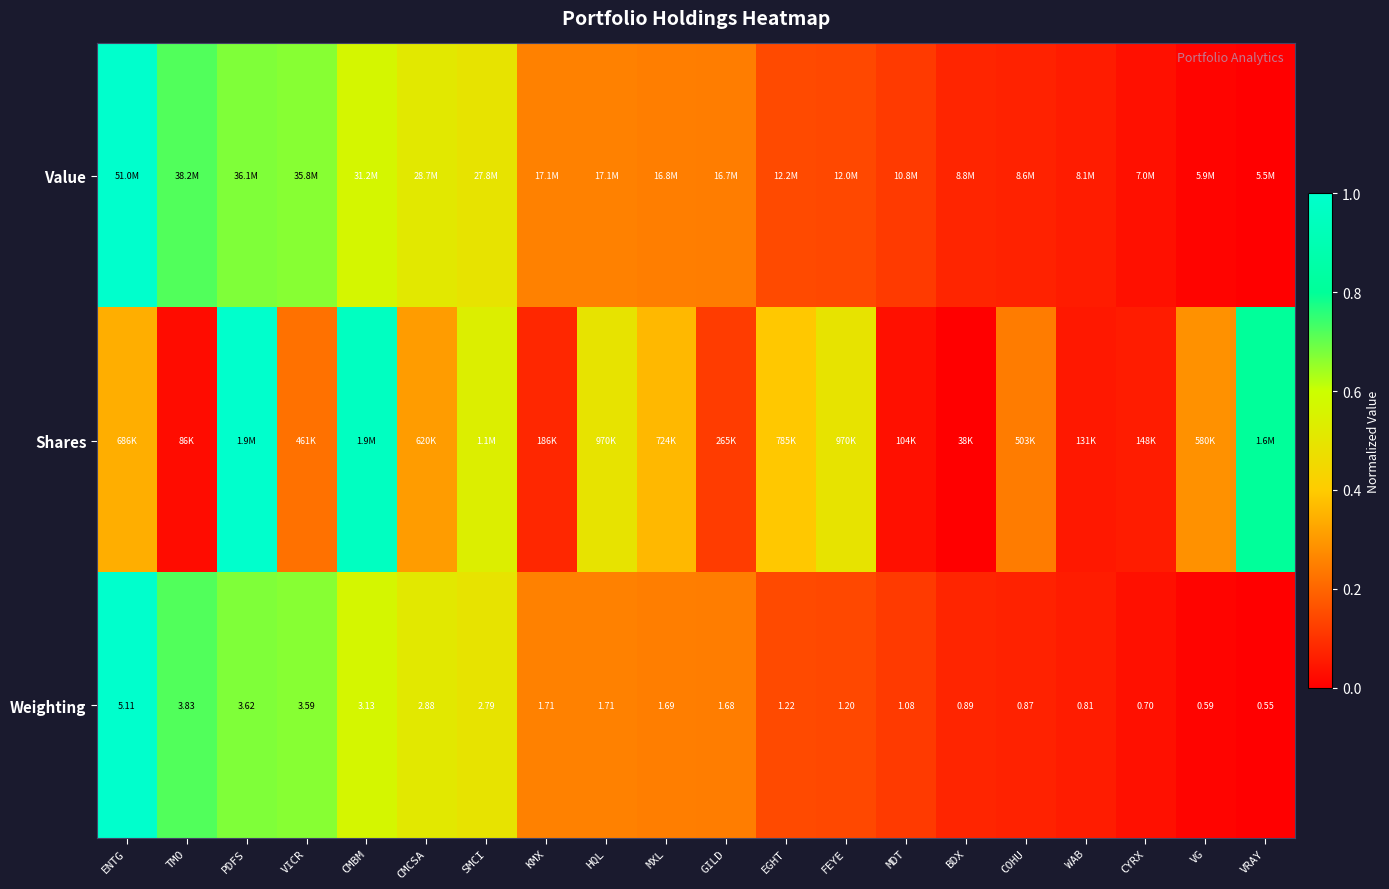

At which label does Weighting first exceed 1?

ENTG